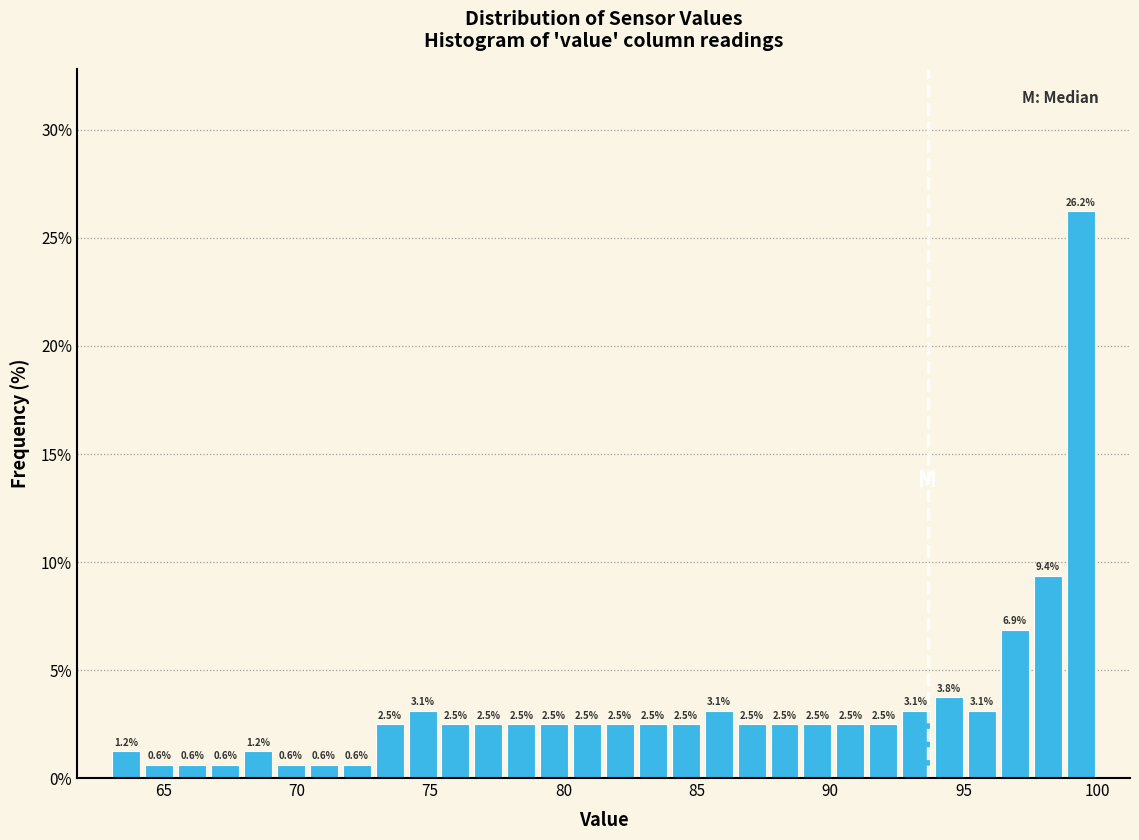

Read against the x-axis, roughly where is the centre of the tallest bar?

99.5